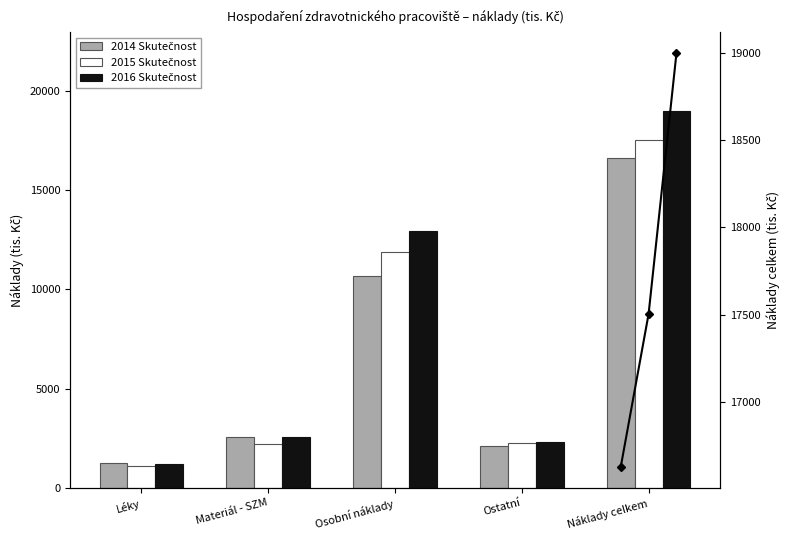

Which series changed the most between Ostatní and Náklady celkem?

2016 Skutečnost